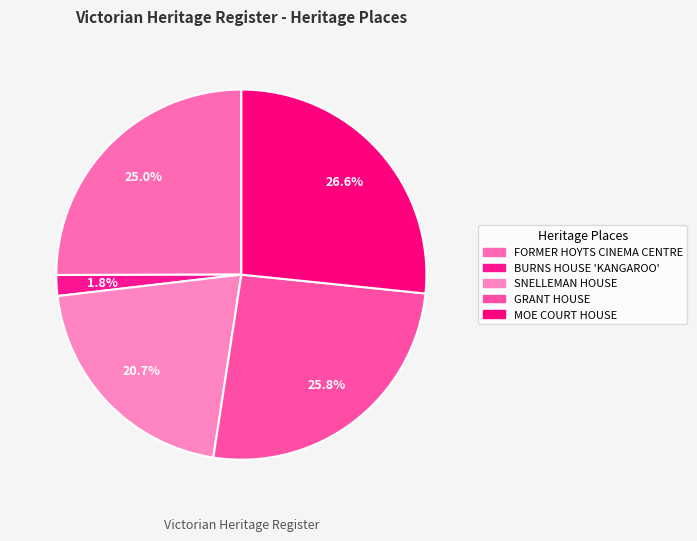

Do SNELLEMAN HOUSE and BURNS HOUSE 'KANGAROO' together represent more than half of the pie?

No